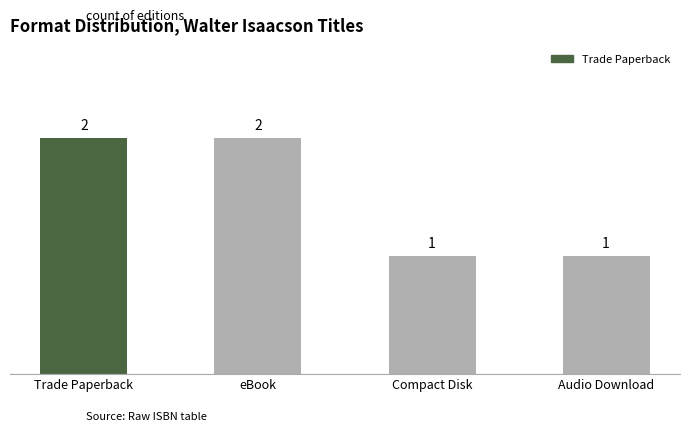

What is the label of the 2nd bar from the right?

Compact Disk